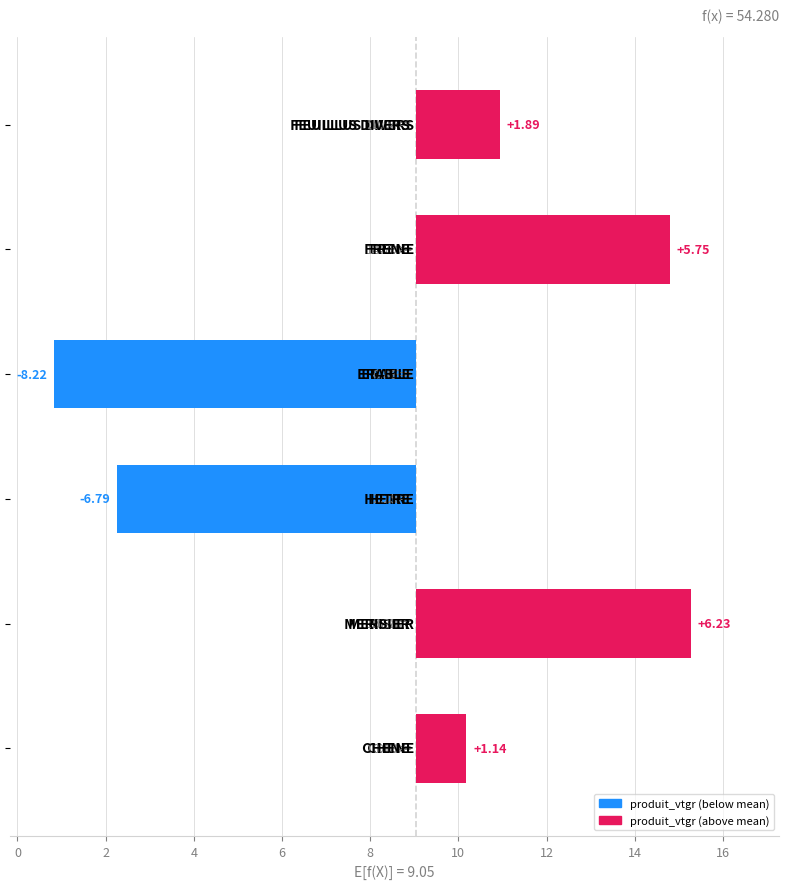

The value of produit_vtgr at 26 is 0.9. True or false?

False